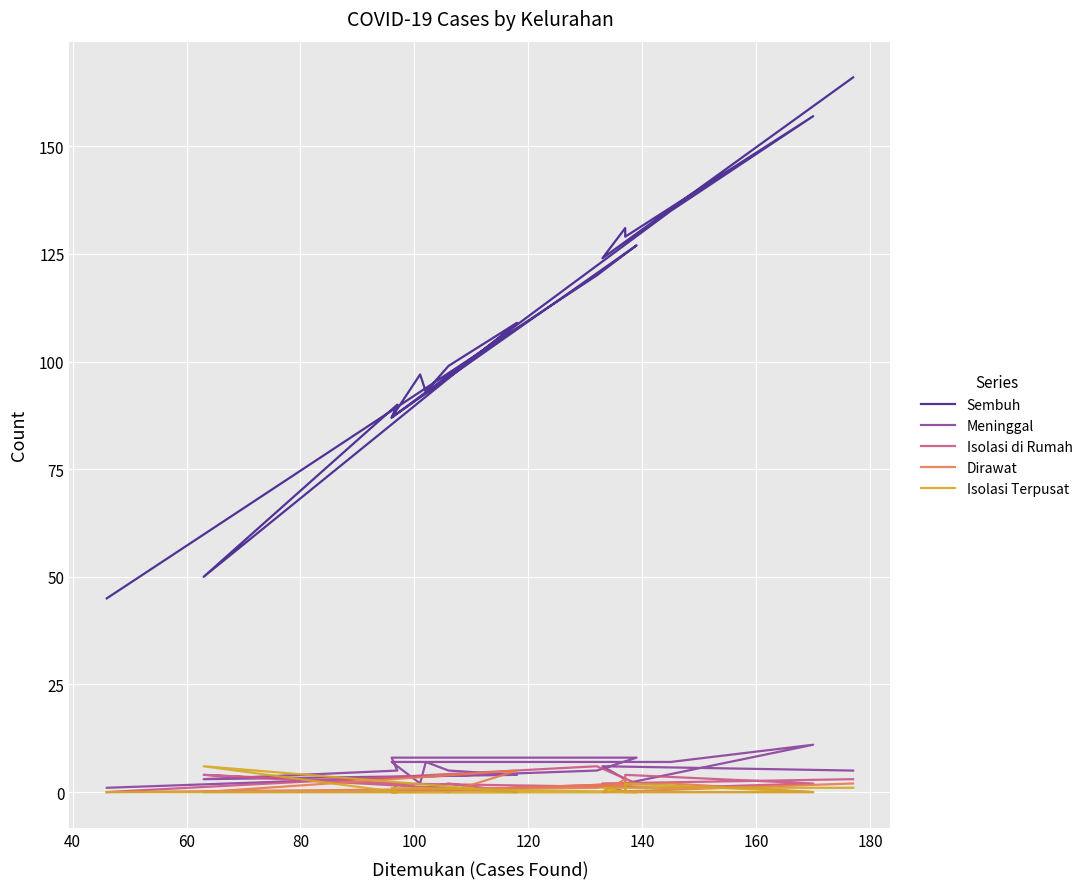

Does the chart display data point markers on the line(s)?

No